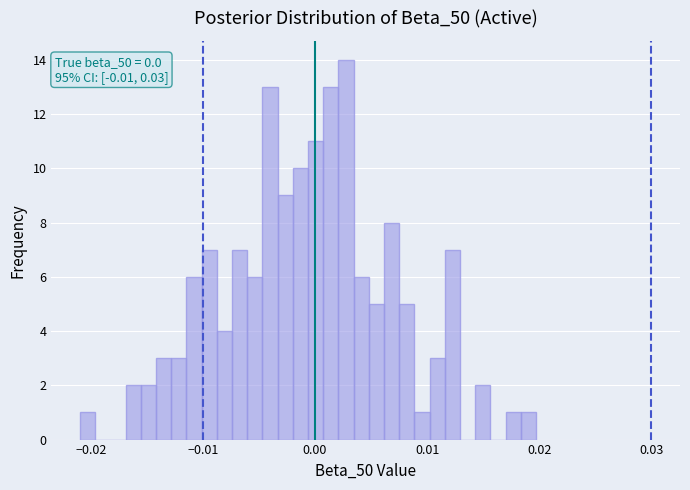

Read against the x-axis, roughly where is the centre of the tallest bar?

0.003